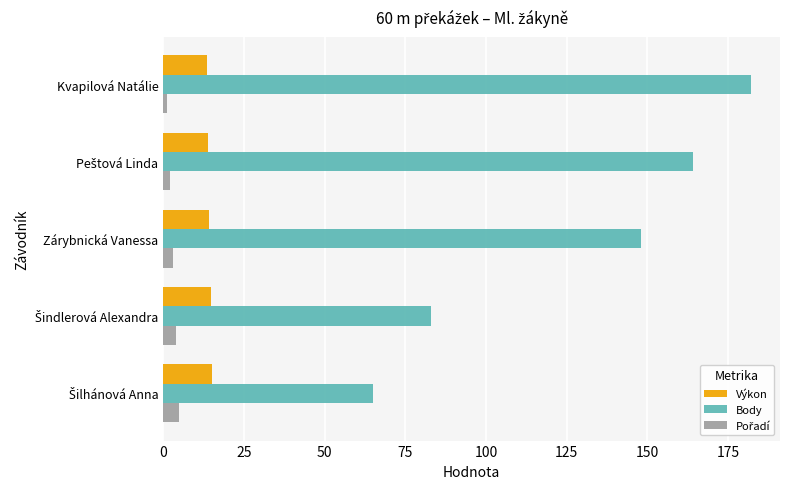

At how many categories does at least one series exceed 173?

1